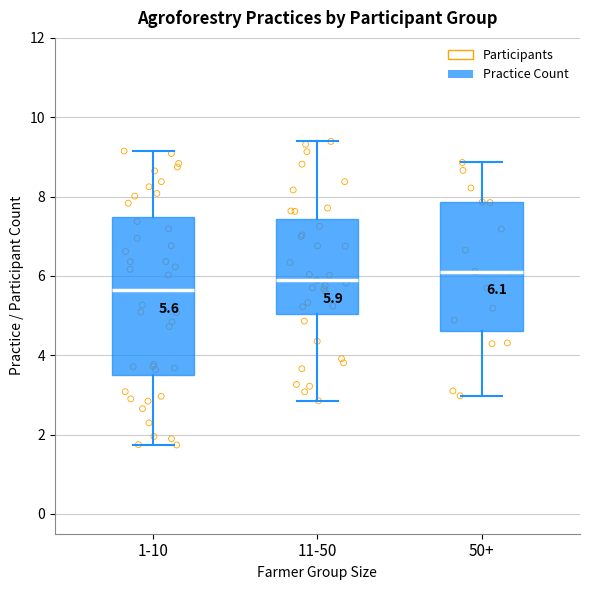

Which box has the lowest median line?

1-10